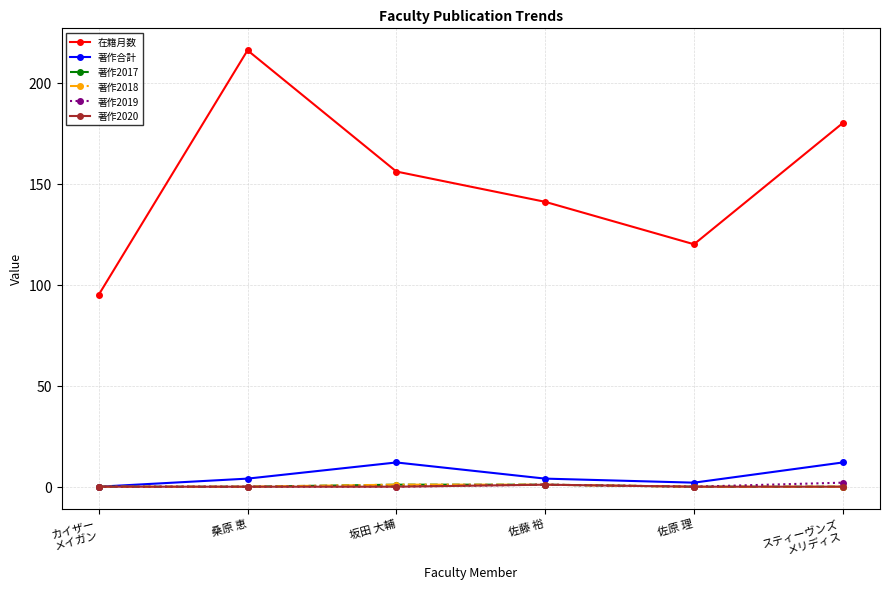

Is this an area chart (filled region under the line)?

No